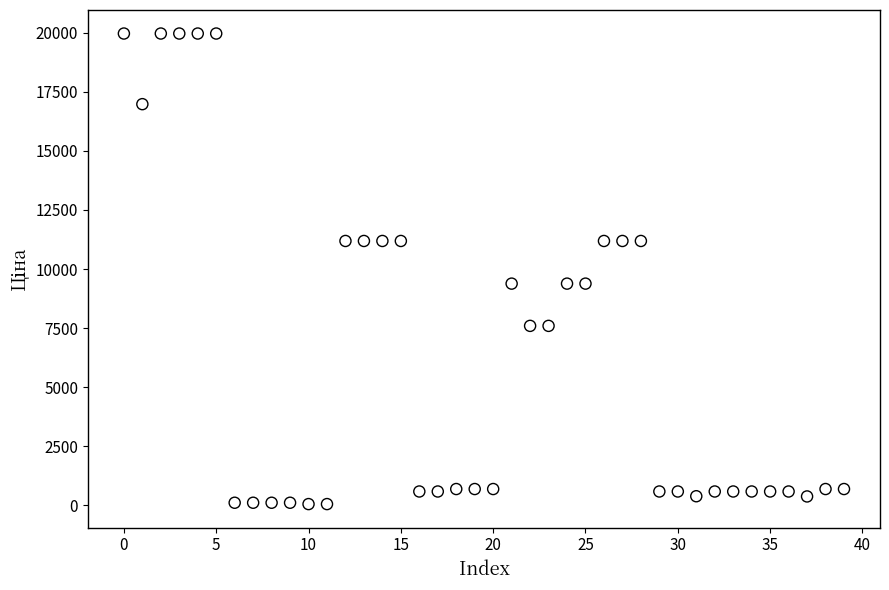

What is the range of Y values (max minus min)?

19907.1